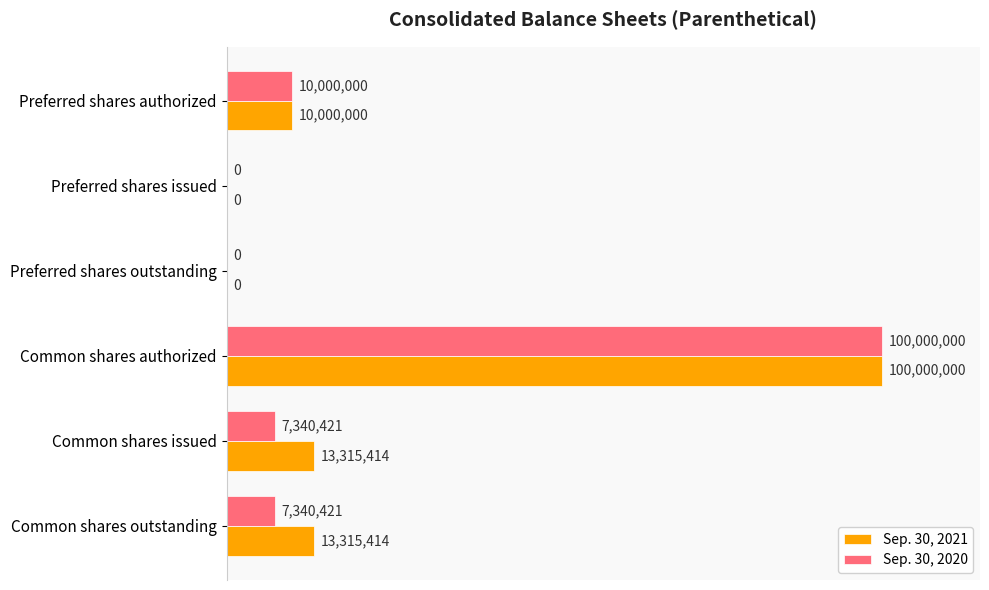

What are all the series names shown in the legend?

Sep. 30, 2021, Sep. 30, 2020